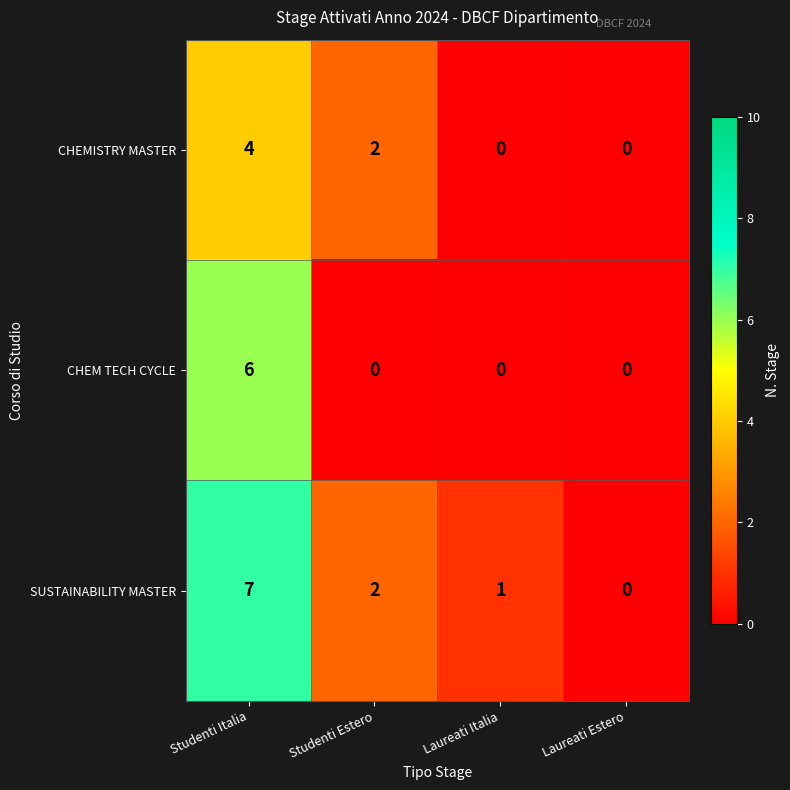

Rank the series by their maximum value, from lowest to highest.

CHEMISTRY MASTER, CHEM TECH CYCLE, SUSTAINABILITY MASTER